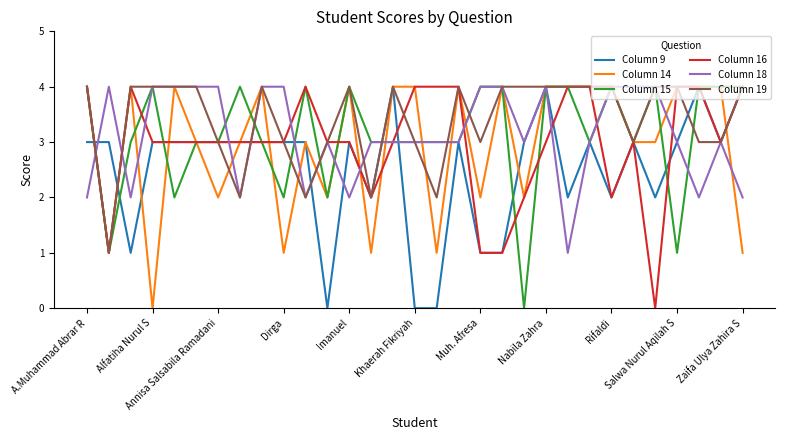

Which series has the largest total across all categories?

Column 19